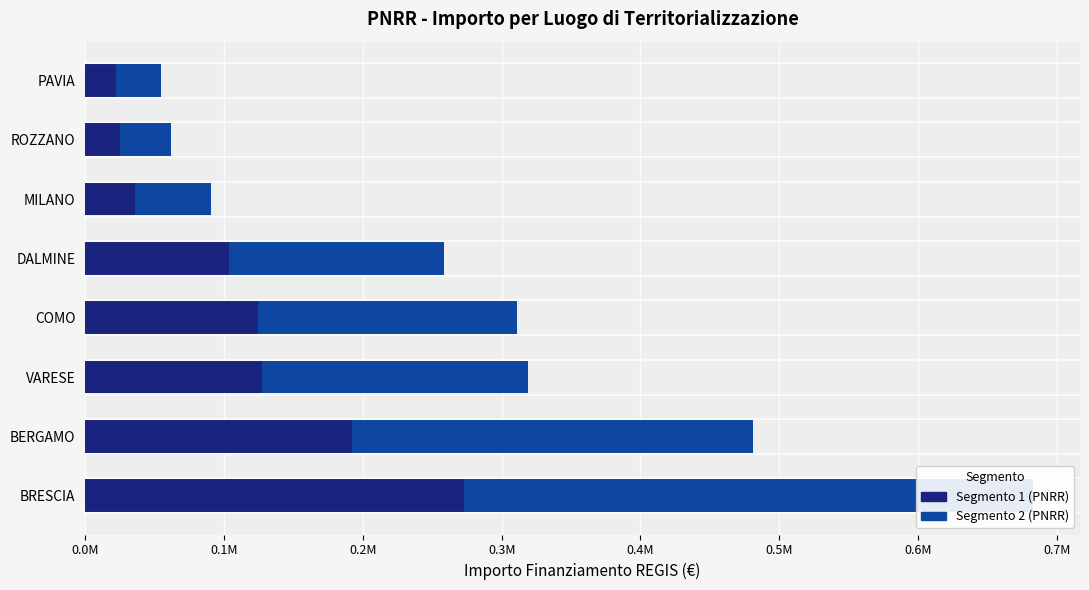

Rank the series by their average value, from lowest to highest.

Segmento 1 (PNRR), Segmento 2 (PNRR)